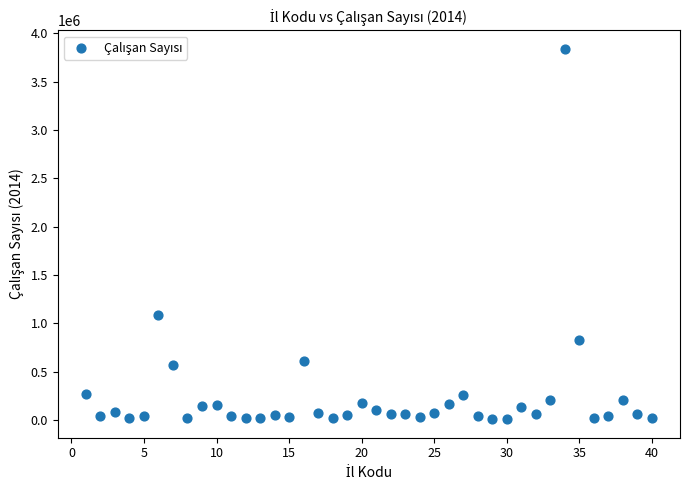

What is the range of Y values (max minus min)?

3829559